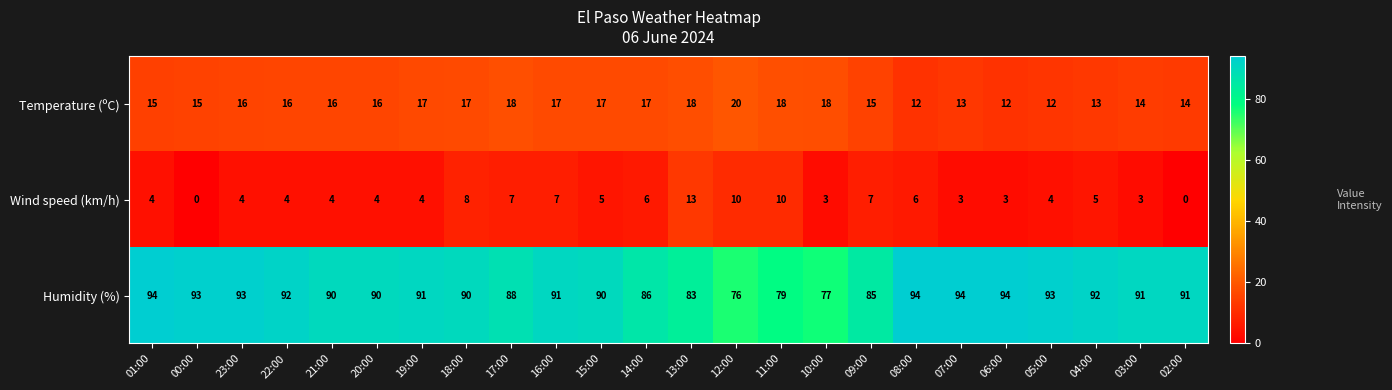

What is the total value across all series at 20:00?

110